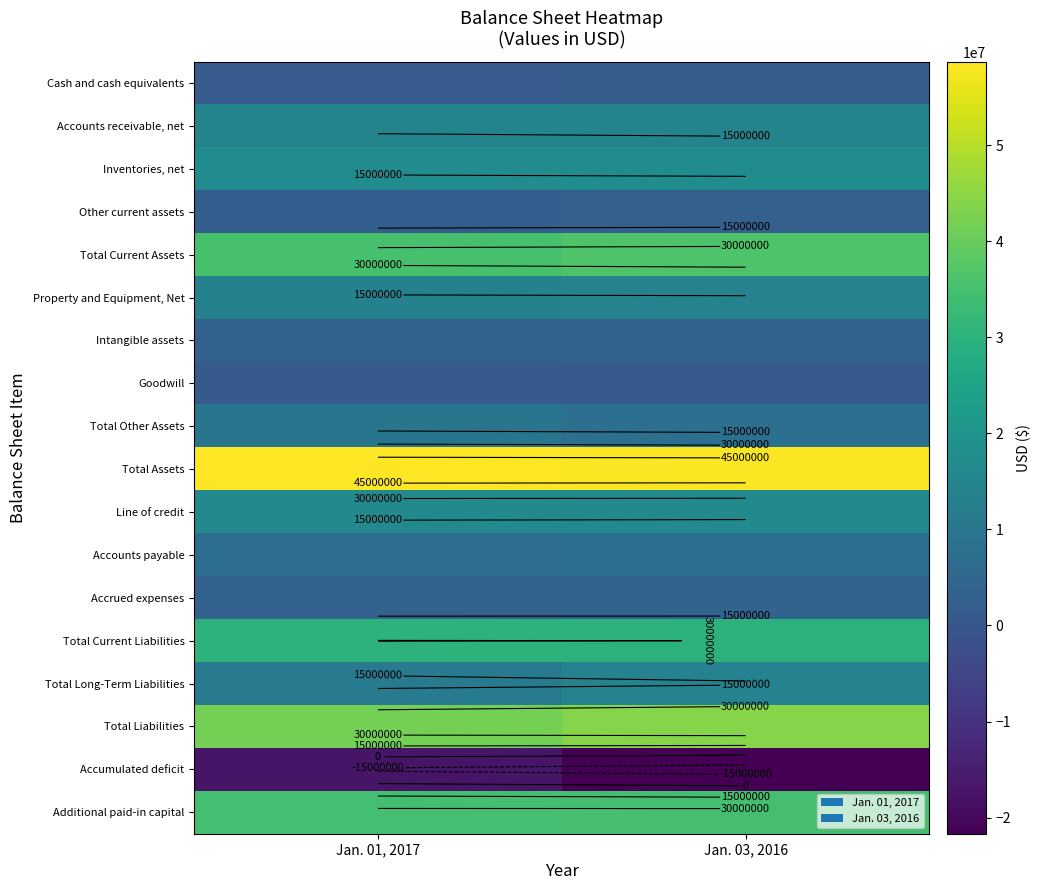

Which series has the largest total across all categories?

Total Assets